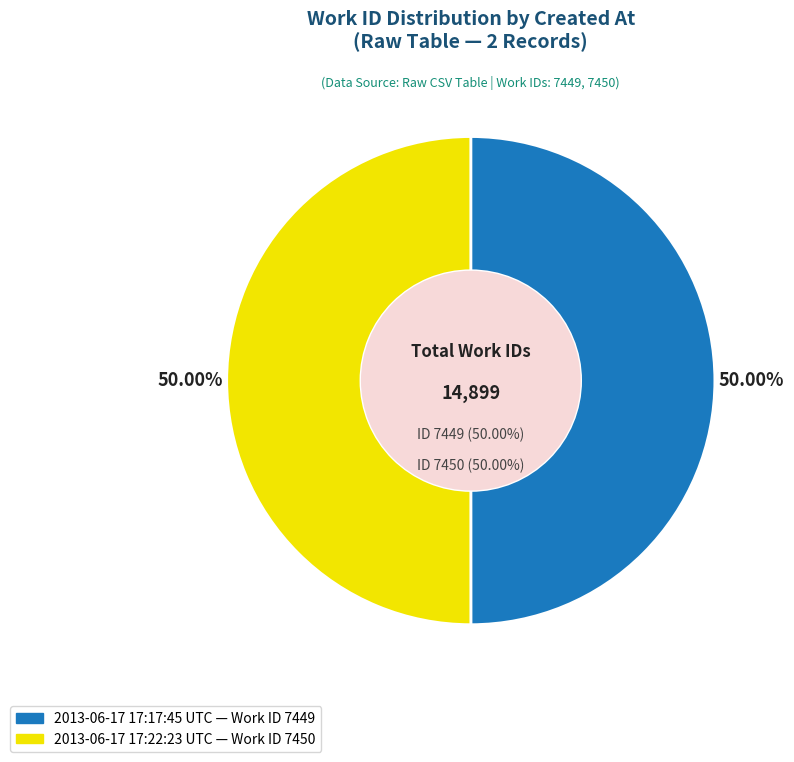

Which slice is the smallest?

2013-06-17 17:17:45 UTC